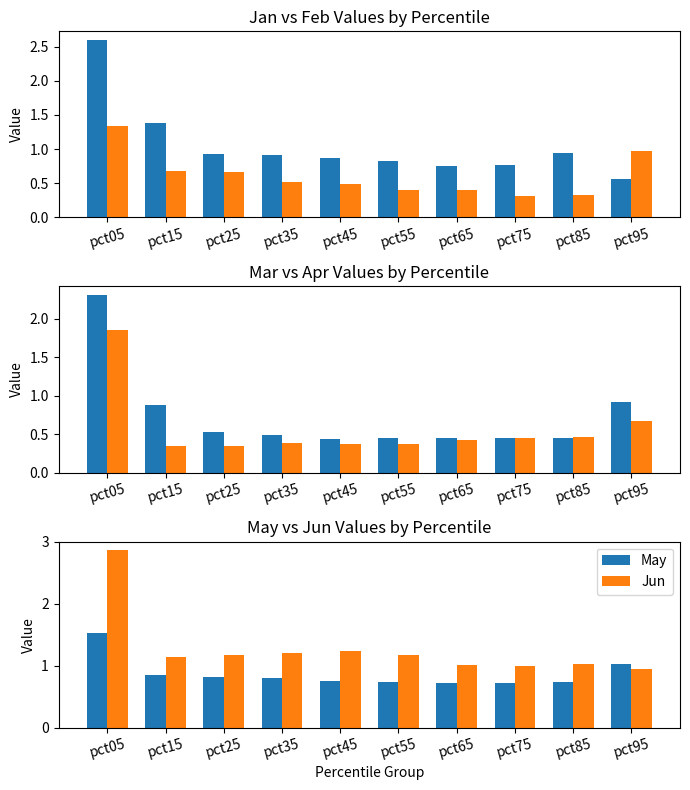

What is the total value across all series at pct75?

3.7